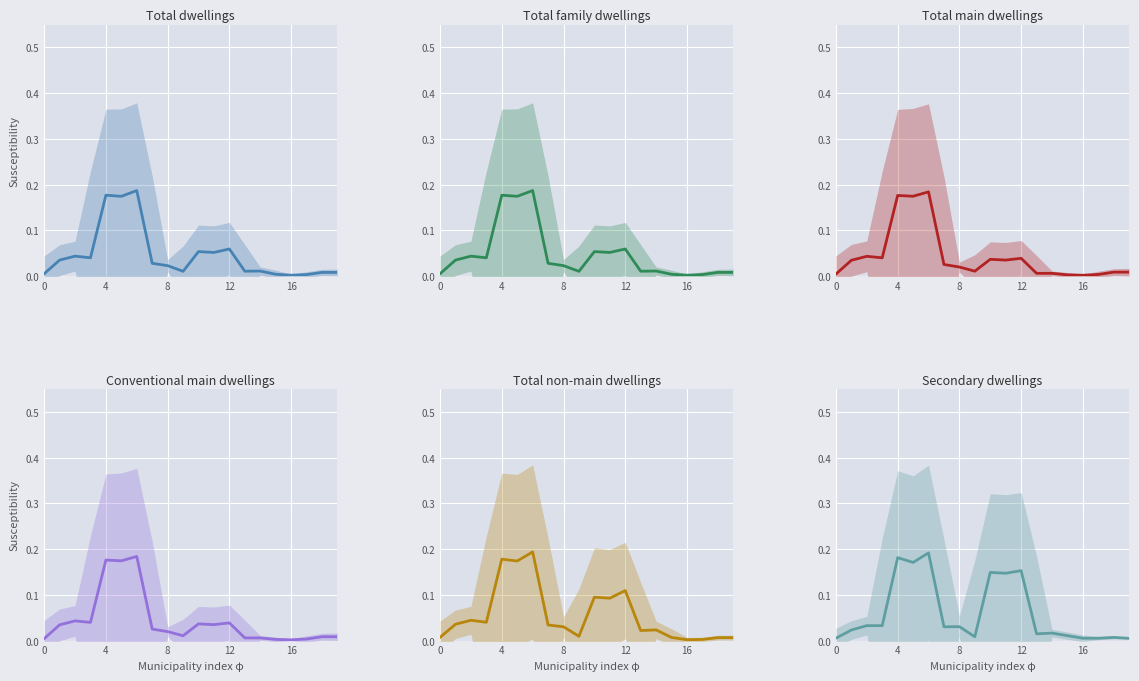

At 4, list the series in order from smallest to largest.

Secondary dwellings, Total main dwellings, Conventional main dwellings, Total dwellings, Total family dwellings, Total non-main dwellings